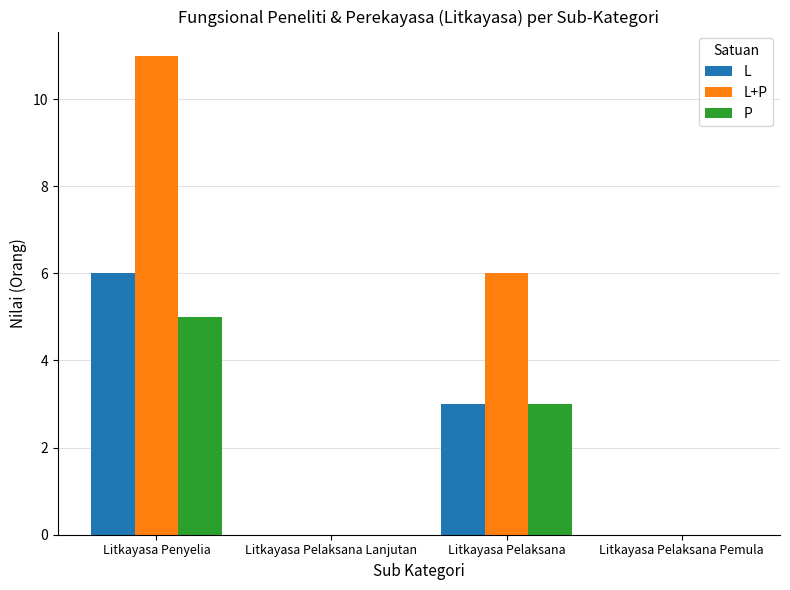

What is the average value of the L+P series?

4